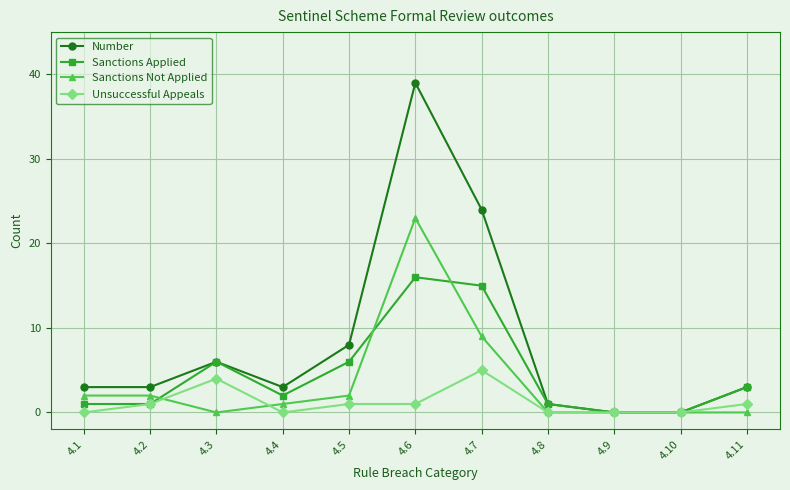

Reading left to right, what are all the values shown in this chart?

Number: 3	3	6	3	8	39	24	1	0	0	3
Sanctions Applied: 1	1	6	2	6	16	15	1	0	0	3
Sanctions Not Applied: 2	2	0	1	2	23	9	0	0	0	0
Unsuccessful Appeals: 0	1	4	0	1	1	5	0	0	0	1